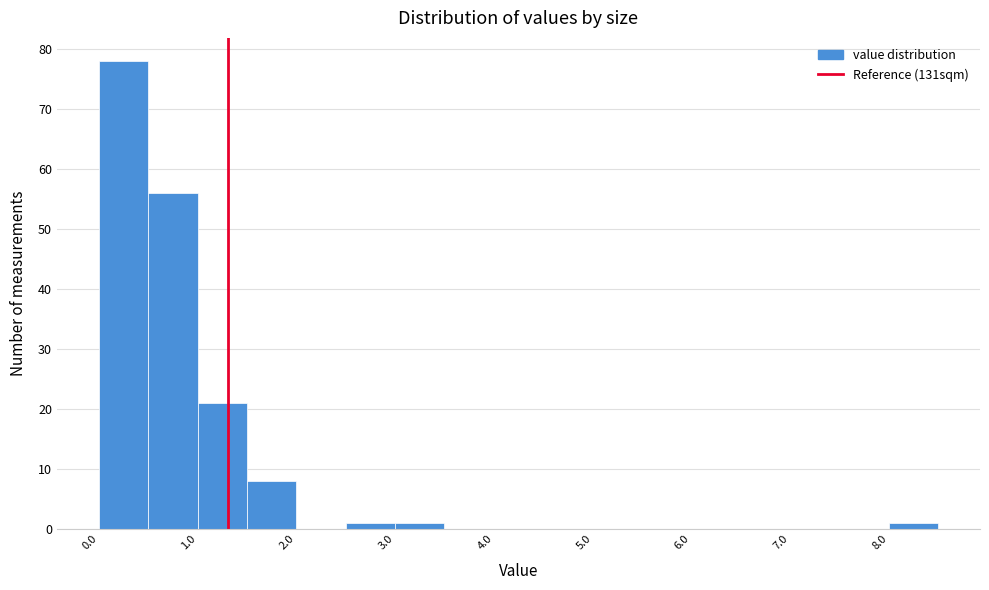

Which range on the x-axis has the tallest bar?

0.0 to 0.5